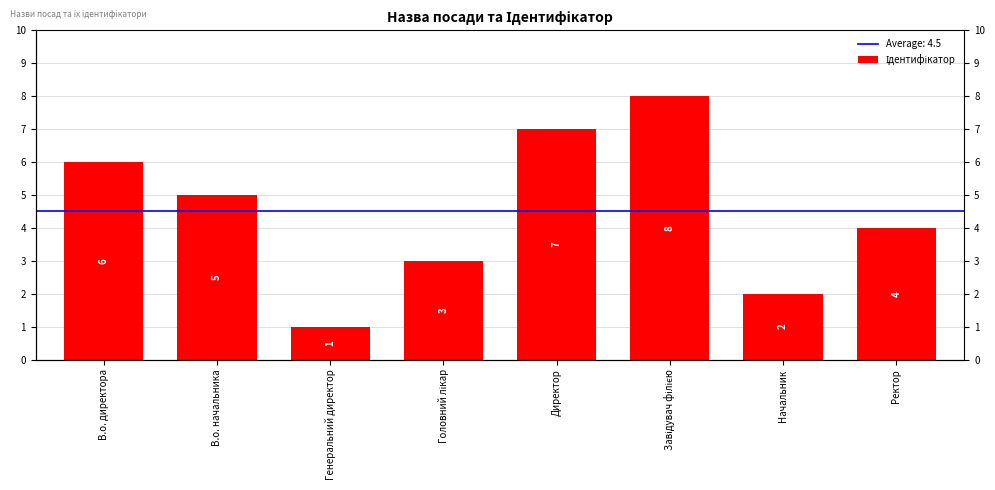

What is the difference between the maximum and minimum values?

7